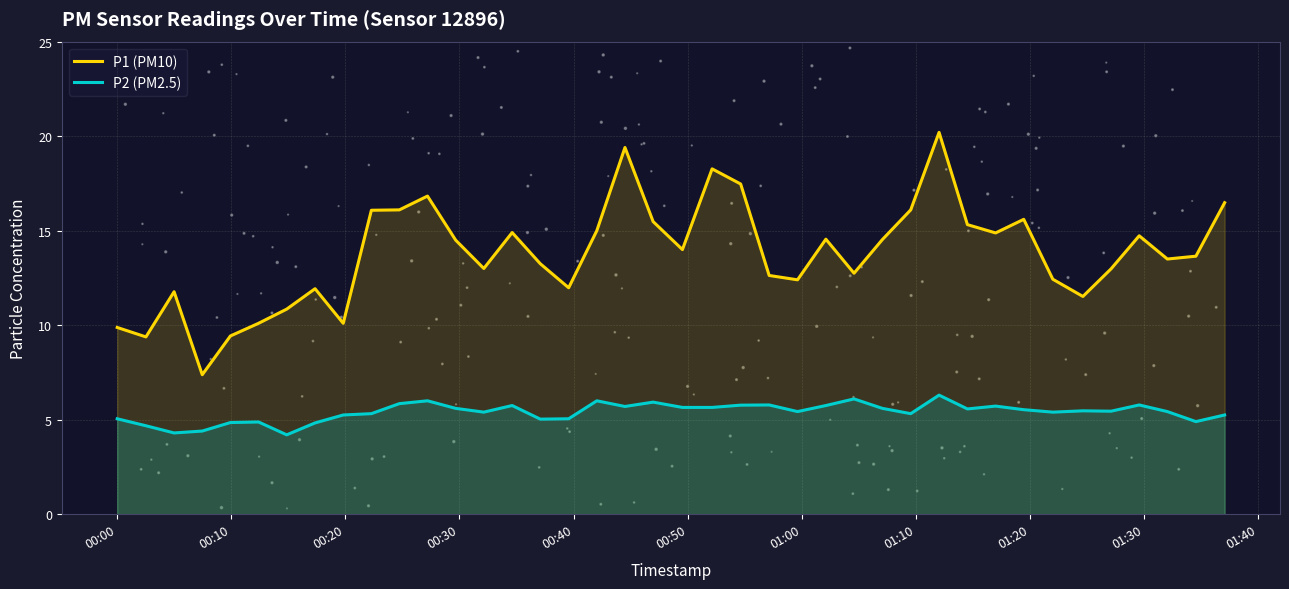

True or false: P2 (PM2.5) and P1 (PM10) intersect in this chart.

False